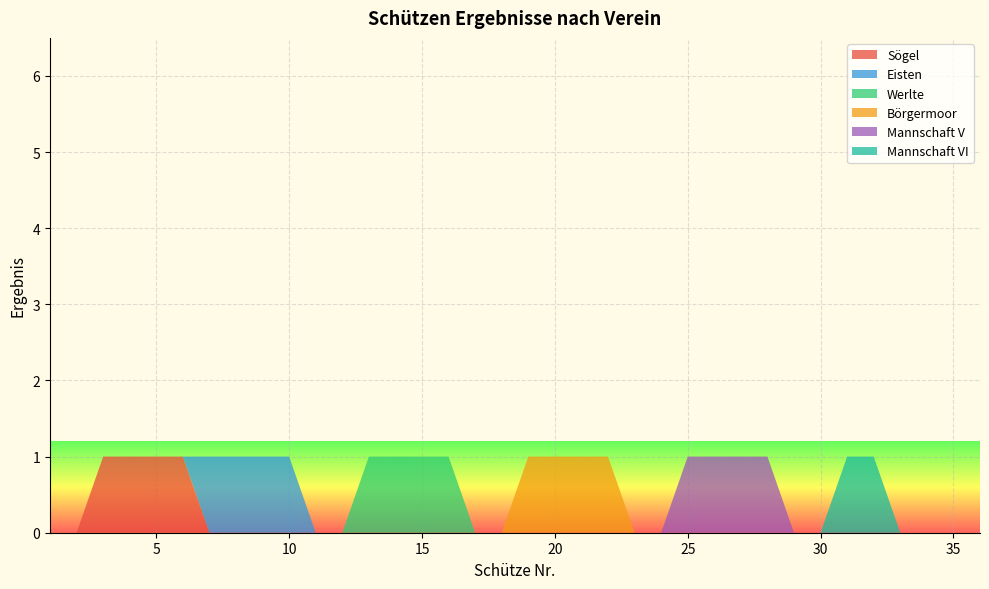

Reading left to right, extract all data points from this chart.

Sögel: 0	0	1	1	1	1	0	0	0	0	0	0	0	0	0	0	0	0	0	0	0	0	0	0	0	0	0	0	0	0	0	0	0	0	0	0
Eisten: 0	0	0	0	0	0	1	1	1	1	0	0	0	0	0	0	0	0	0	0	0	0	0	0	0	0	0	0	0	0	0	0	0	0	0	0
Werlte: 0	0	0	0	0	0	0	0	0	0	0	0	1	1	1	1	0	0	0	0	0	0	0	0	0	0	0	0	0	0	0	0	0	0	0	0
Börgermoor: 0	0	0	0	0	0	0	0	0	0	0	0	0	0	0	0	0	0	1	1	1	1	0	0	0	0	0	0	0	0	0	0	0	0	0	0
Mannschaft V: 0	0	0	0	0	0	0	0	0	0	0	0	0	0	0	0	0	0	0	0	0	0	0	0	1	1	1	1	0	0	0	0	0	0	0	0
Mannschaft VI: 0	0	0	0	0	0	0	0	0	0	0	0	0	0	0	0	0	0	0	0	0	0	0	0	0	0	0	0	0	0	1	1	0	0	0	0